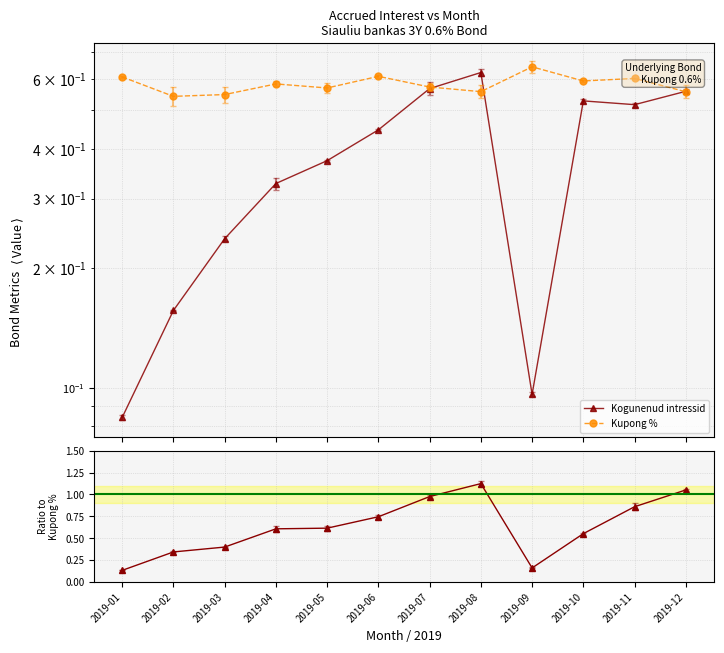

What is the difference between the maximum and minimum values in the Kupong % series?

0.1